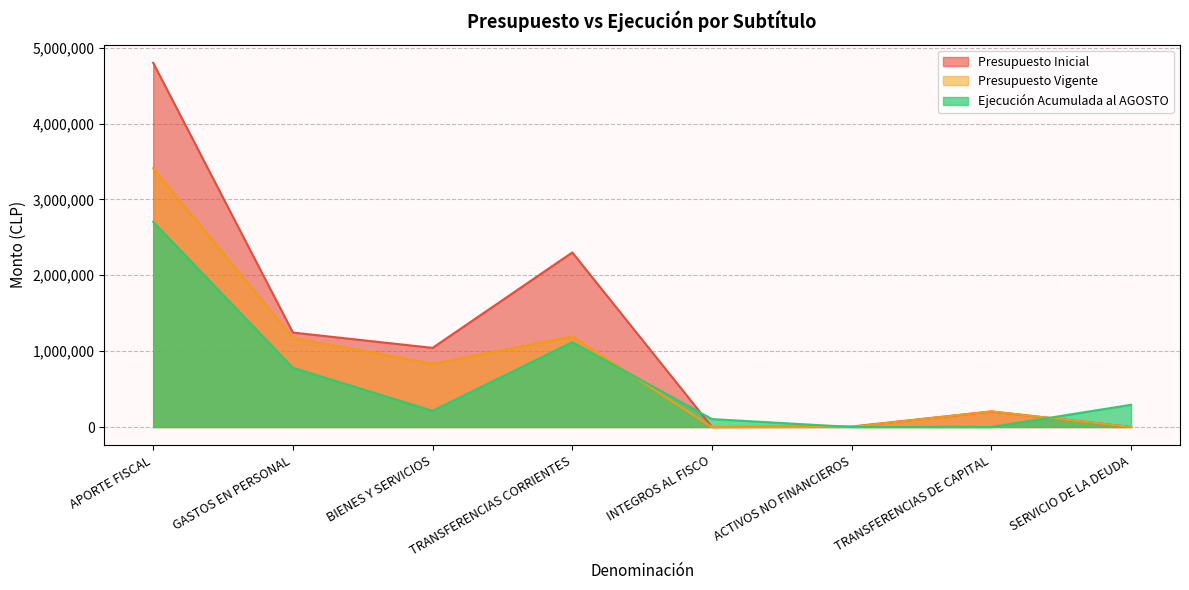

Between APORTE FISCAL and TRANSFERENCIAS CORRIENTES, which series saw the biggest shift?

Presupuesto Inicial